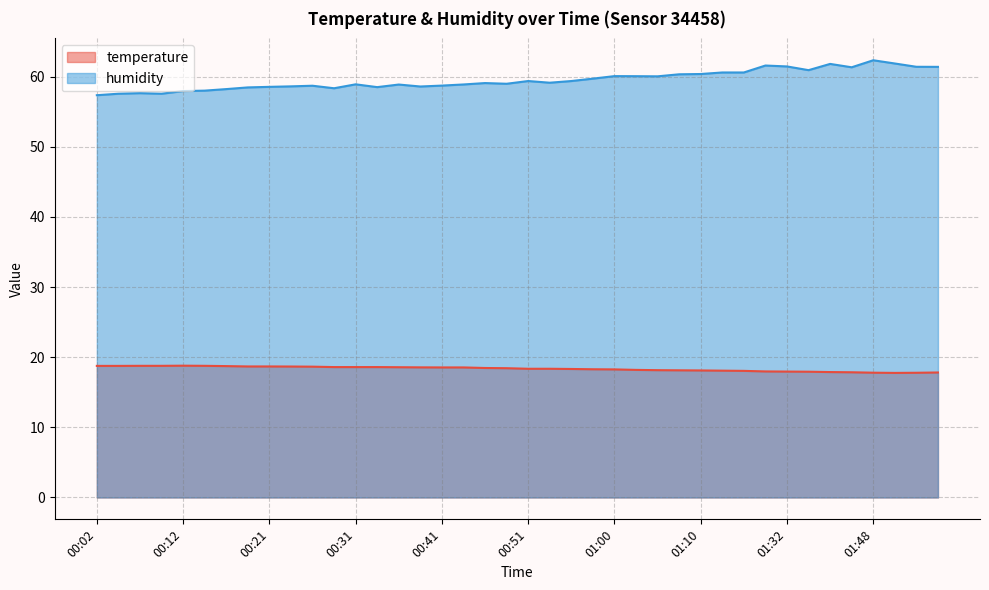

Which series has the largest range (max minus min)?

humidity